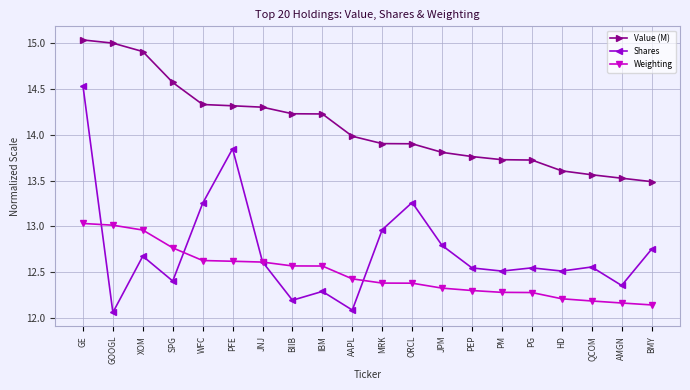

What is the sum of all Value (M) values?

281.9